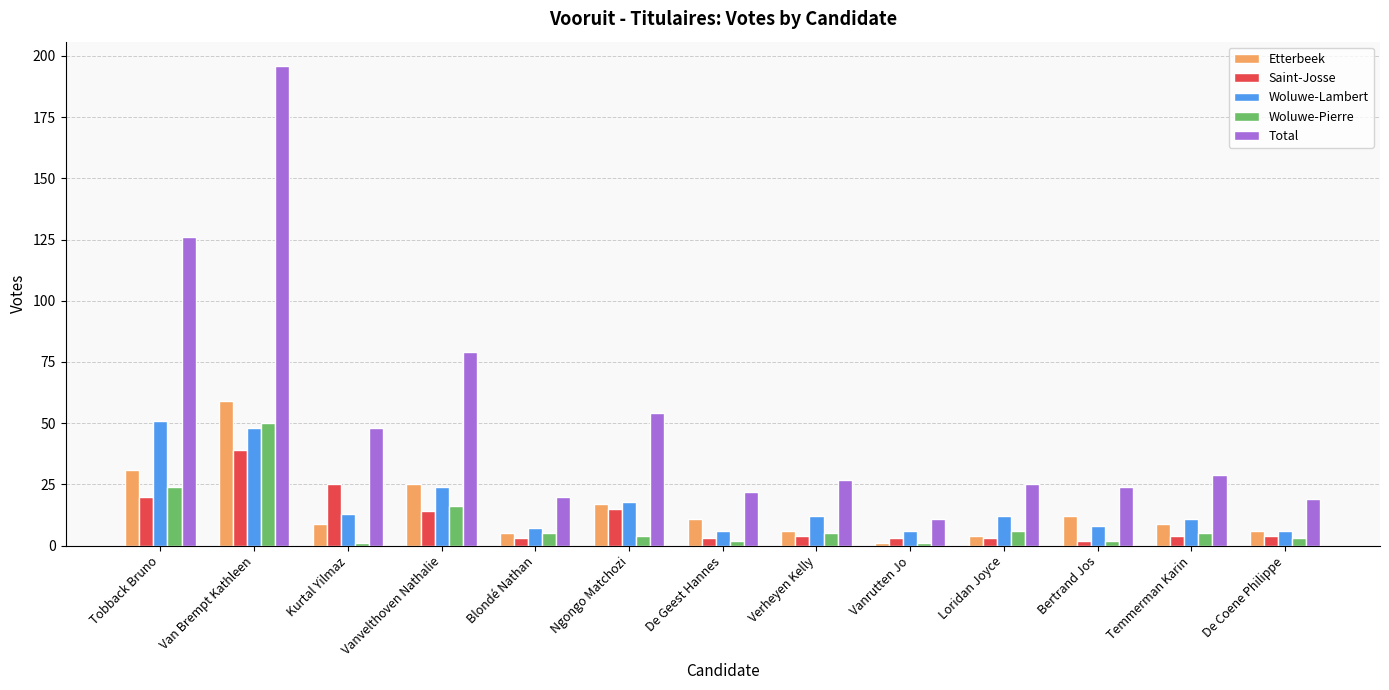

Reading right to left, list all the values displayed in this chart.

Etterbeek: De Coene Philippe=6	Temmerman Karin=9	Bertrand Jos=12	Loridan Joyce=4	Vanrutten Jo=1	Verheyen Kelly=6	De Geest Hannes=11	Ngongo Matchozi=17	Blondé Nathan=5	Vanvelthoven Nathalie=25	Kurtal Yilmaz=9	Van Brempt Kathleen=59	Tobback Bruno=31
Saint-Josse: De Coene Philippe=4	Temmerman Karin=4	Bertrand Jos=2	Loridan Joyce=3	Vanrutten Jo=3	Verheyen Kelly=4	De Geest Hannes=3	Ngongo Matchozi=15	Blondé Nathan=3	Vanvelthoven Nathalie=14	Kurtal Yilmaz=25	Van Brempt Kathleen=39	Tobback Bruno=20
Woluwe-Lambert: De Coene Philippe=6	Temmerman Karin=11	Bertrand Jos=8	Loridan Joyce=12	Vanrutten Jo=6	Verheyen Kelly=12	De Geest Hannes=6	Ngongo Matchozi=18	Blondé Nathan=7	Vanvelthoven Nathalie=24	Kurtal Yilmaz=13	Van Brempt Kathleen=48	Tobback Bruno=51
Woluwe-Pierre: De Coene Philippe=3	Temmerman Karin=5	Bertrand Jos=2	Loridan Joyce=6	Vanrutten Jo=1	Verheyen Kelly=5	De Geest Hannes=2	Ngongo Matchozi=4	Blondé Nathan=5	Vanvelthoven Nathalie=16	Kurtal Yilmaz=1	Van Brempt Kathleen=50	Tobback Bruno=24
Total: De Coene Philippe=19	Temmerman Karin=29	Bertrand Jos=24	Loridan Joyce=25	Vanrutten Jo=11	Verheyen Kelly=27	De Geest Hannes=22	Ngongo Matchozi=54	Blondé Nathan=20	Vanvelthoven Nathalie=79	Kurtal Yilmaz=48	Van Brempt Kathleen=196	Tobback Bruno=126